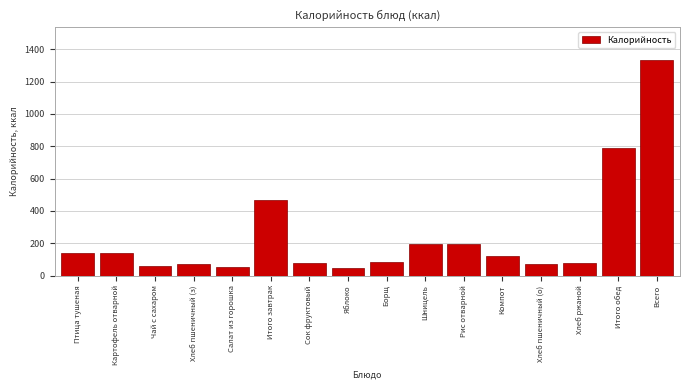

What is the difference between the maximum and minimum values?

1286